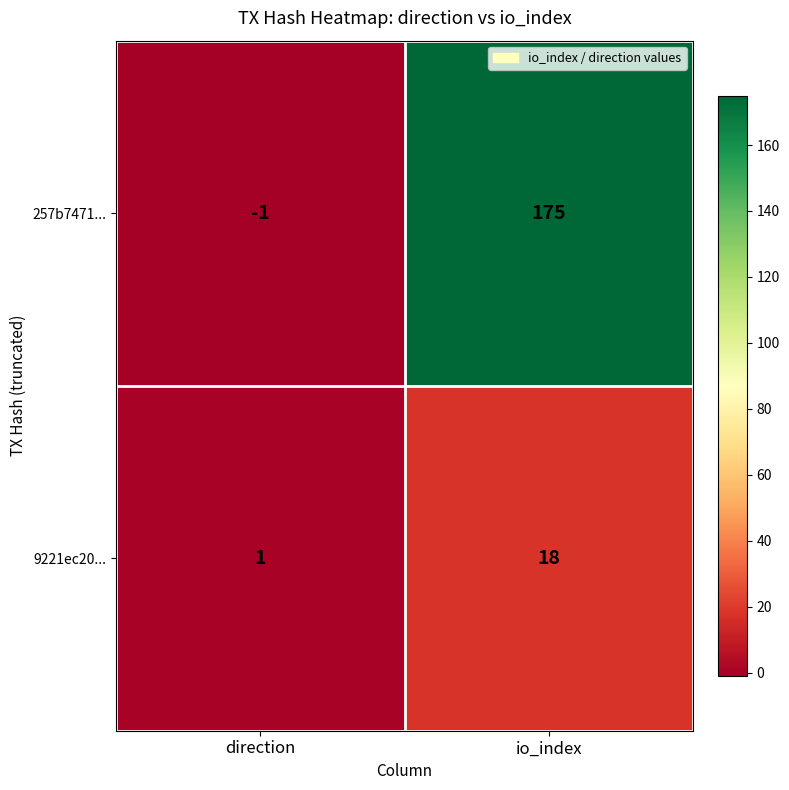

What is the approximate value of 257b7471... at io_index, to the nearest 50?

200